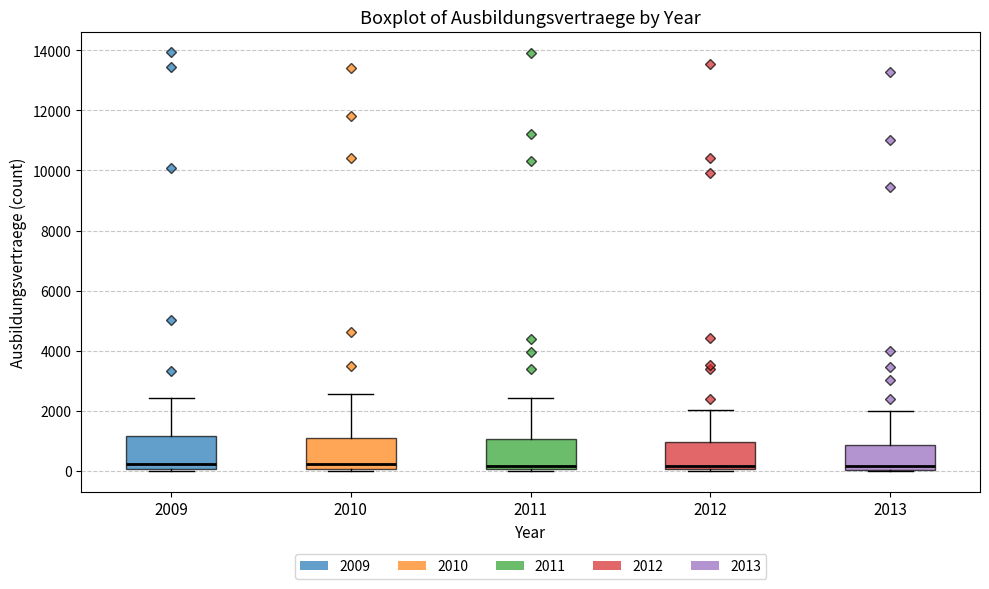

Where does the upper whisker of the box at x = 2010 end on the y-axis? The values are not printed on the chart, so give them approximately, as read against the axis.

2600